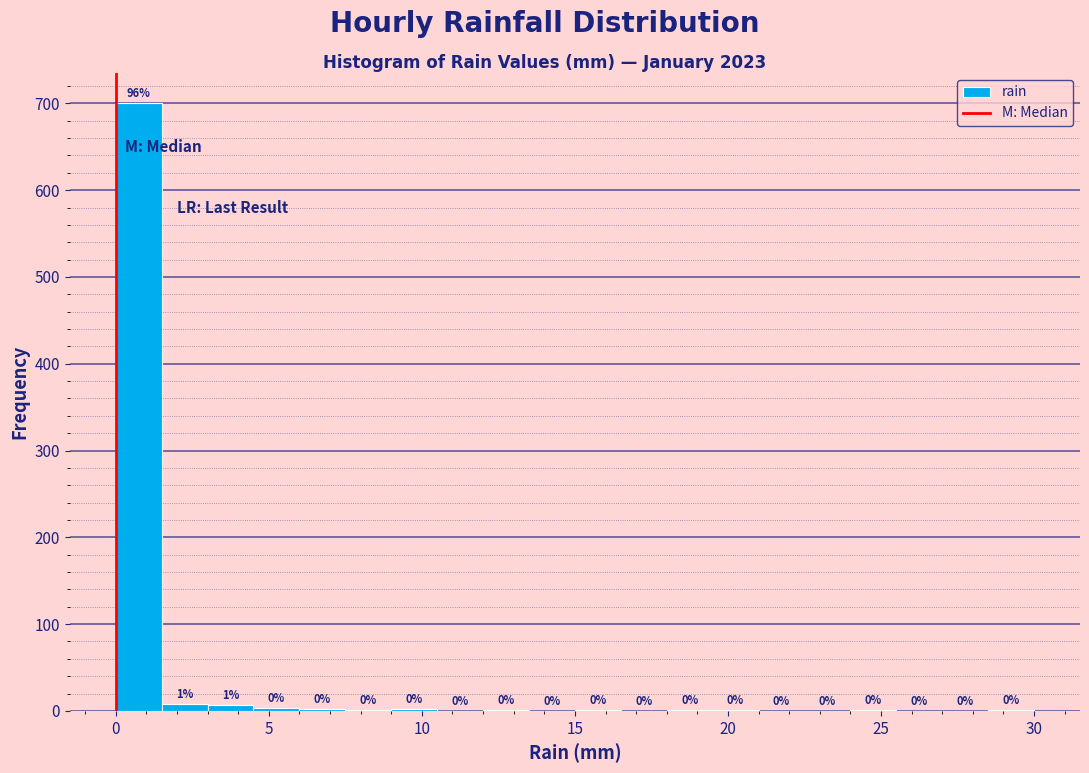

Read against the x-axis, roughly where is the centre of the tallest bar?

1.0